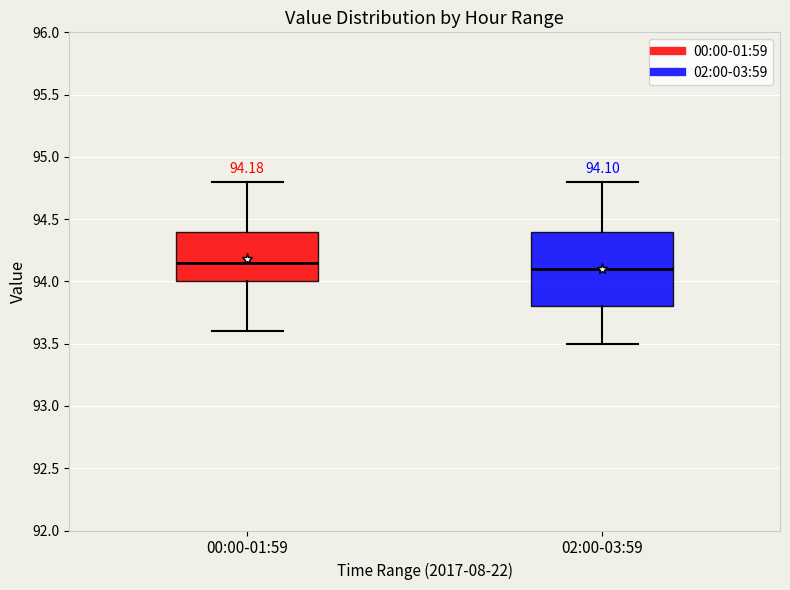

Which box has the highest median line?

00:00-01:59